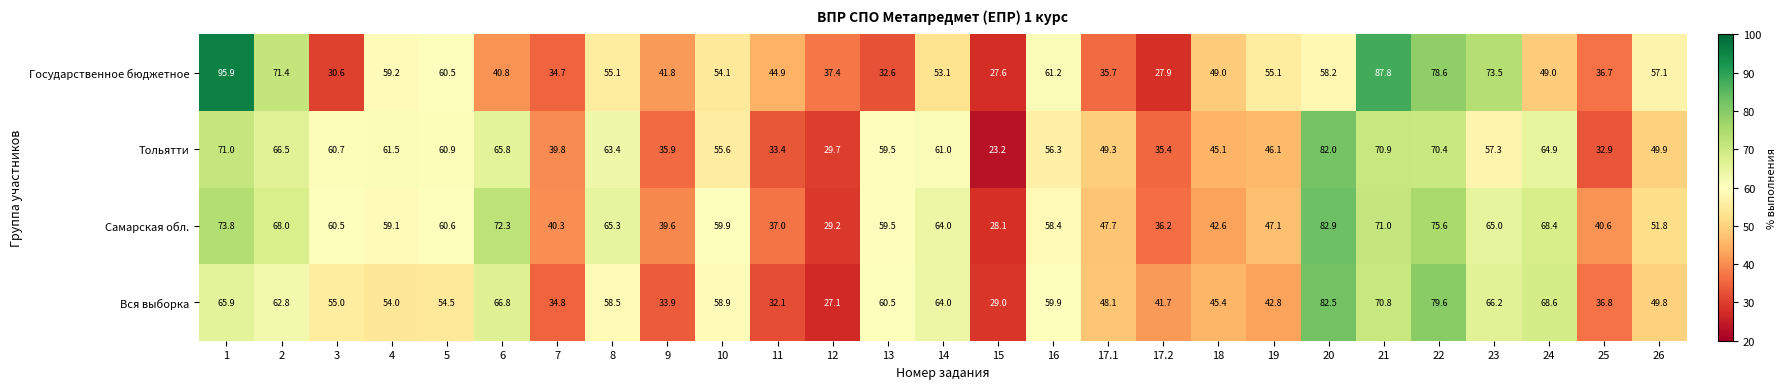

Which series has the largest total across all categories?

Самарская обл.